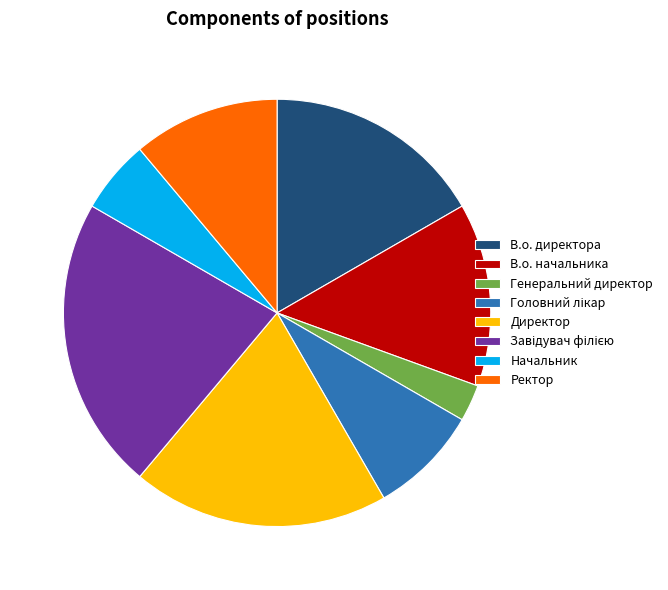

Is there a majority slice in this chart?

No